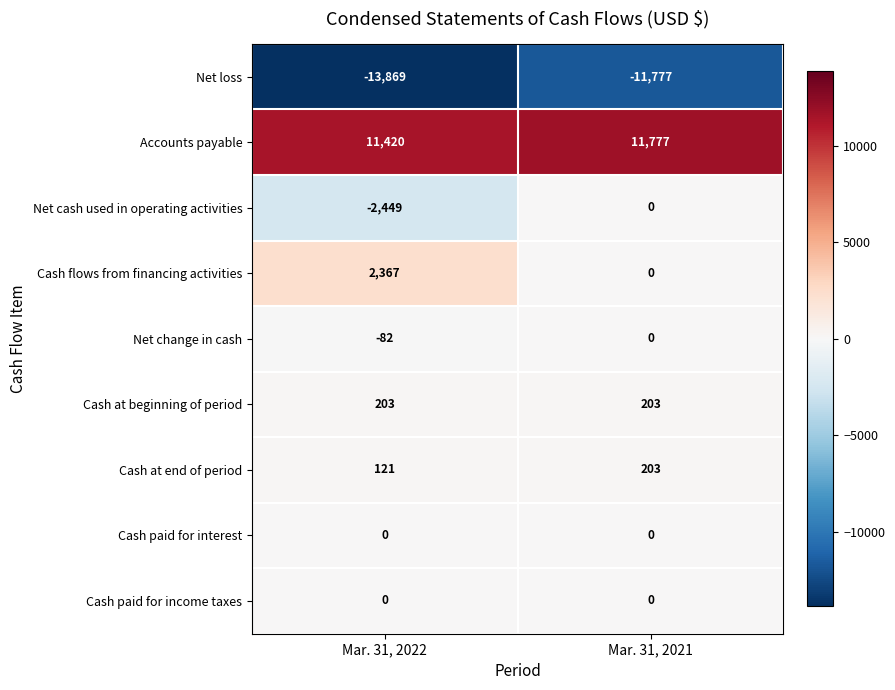

Between Mar. 31, 2022 and Mar. 31, 2021, which series saw the biggest shift?

Net cash used in operating activities